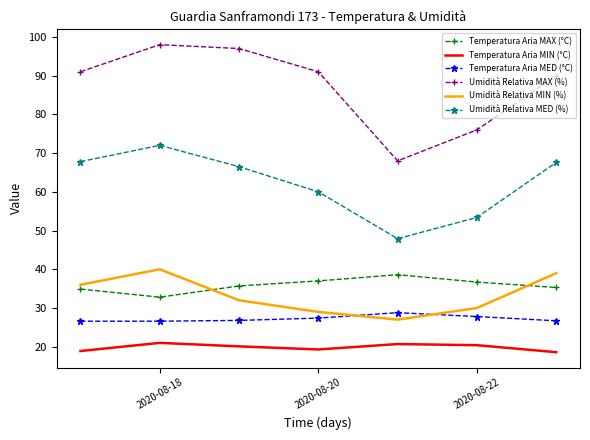

Which series has the largest total across all categories?

Umidità Relativa MAX (%)